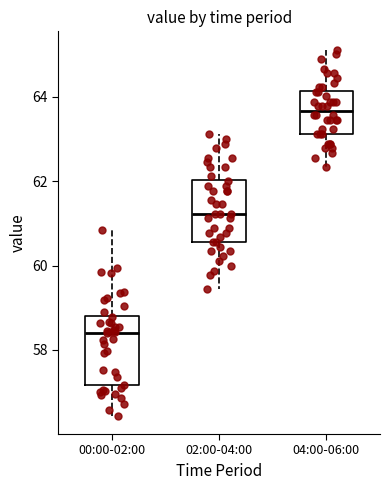

Reading left to right, read every box against the y-axis: the position of its median line, the range the box covers, and the ends of its whiskers. The values are not printed on the chart, so give them approximately, as read against the axis.

00:00-02:00: median 58.4, box 57.2 to 58.8, whiskers 56.4 to 60.8
02:00-04:00: median 61.2, box 60.6 to 62.0, whiskers 59.4 to 63.2
04:00-06:00: median 63.6, box 63.2 to 64.2, whiskers 62.4 to 65.2